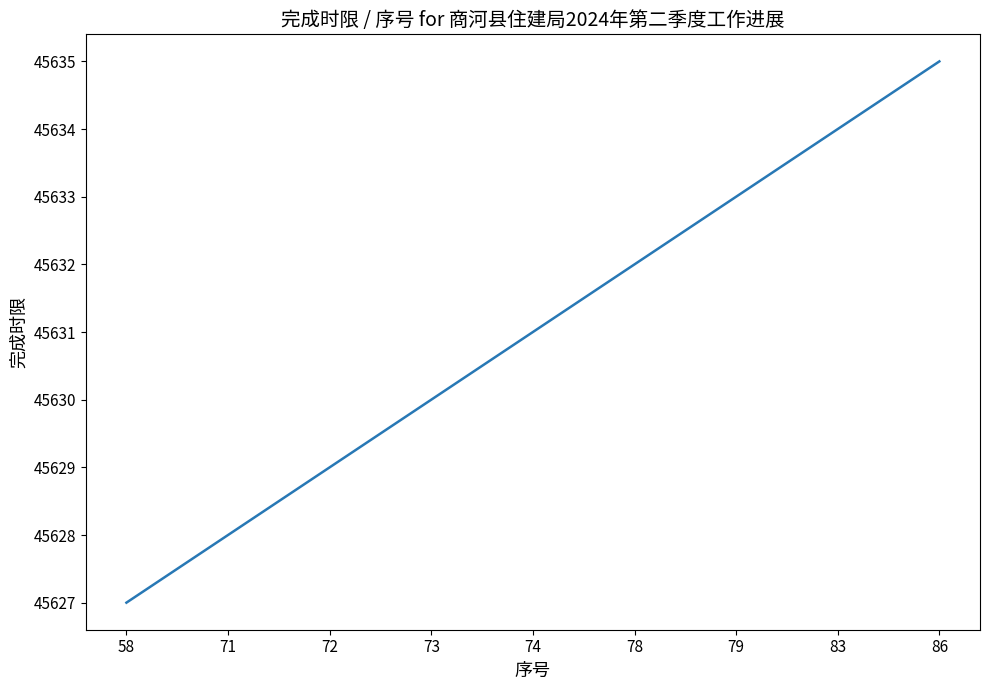

True or false: the data has more than 2 interior local peaks.

False